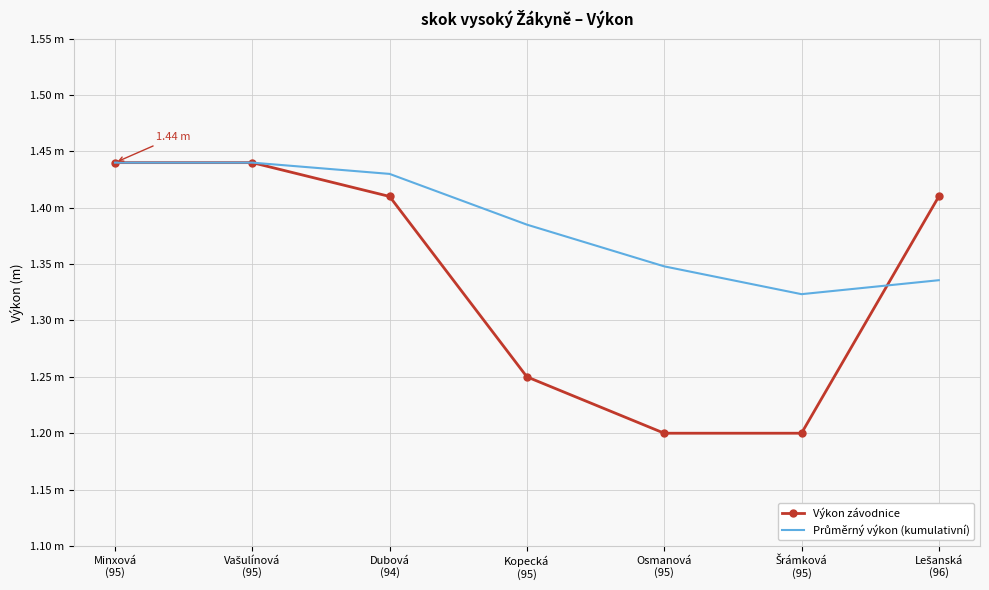

What is the label of the 5th point from the right?

Dubová
(94)